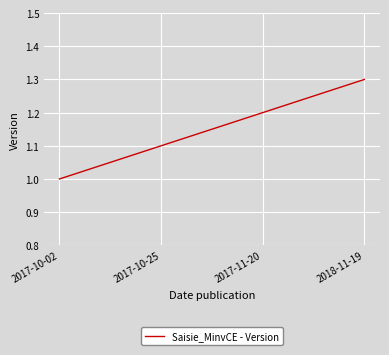

True or false: the data has more than 0 interior local peaks.

False